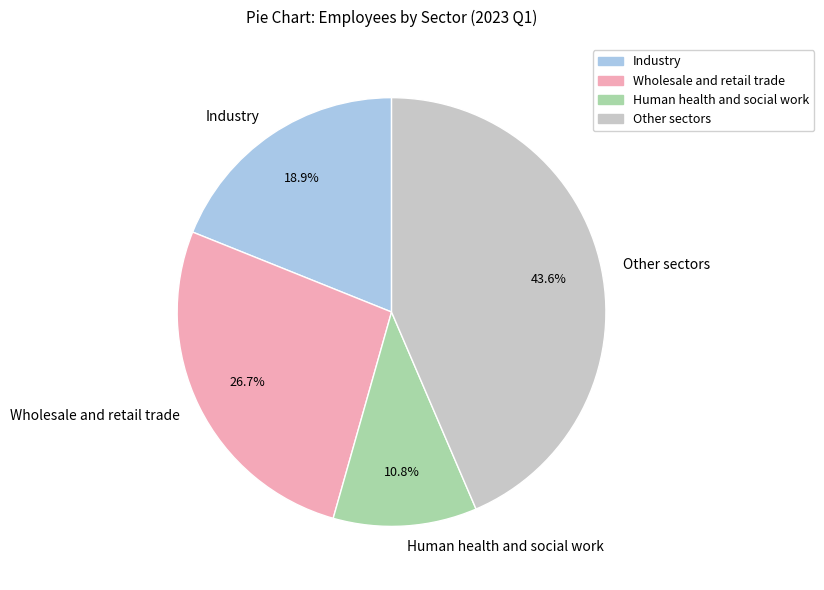

Between Wholesale and retail trade and Other sectors, which is larger?

Other sectors